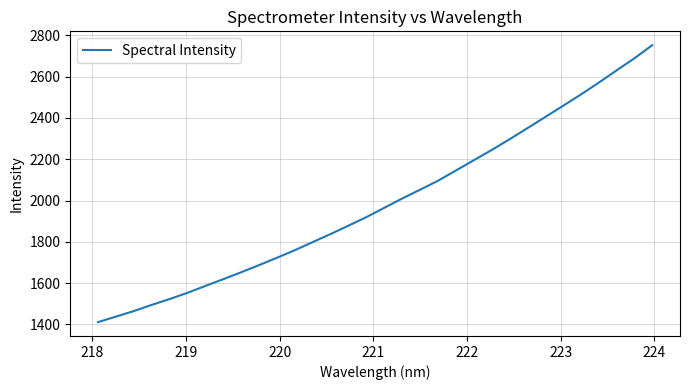

What is the maximum value shown in the chart?

2752.9